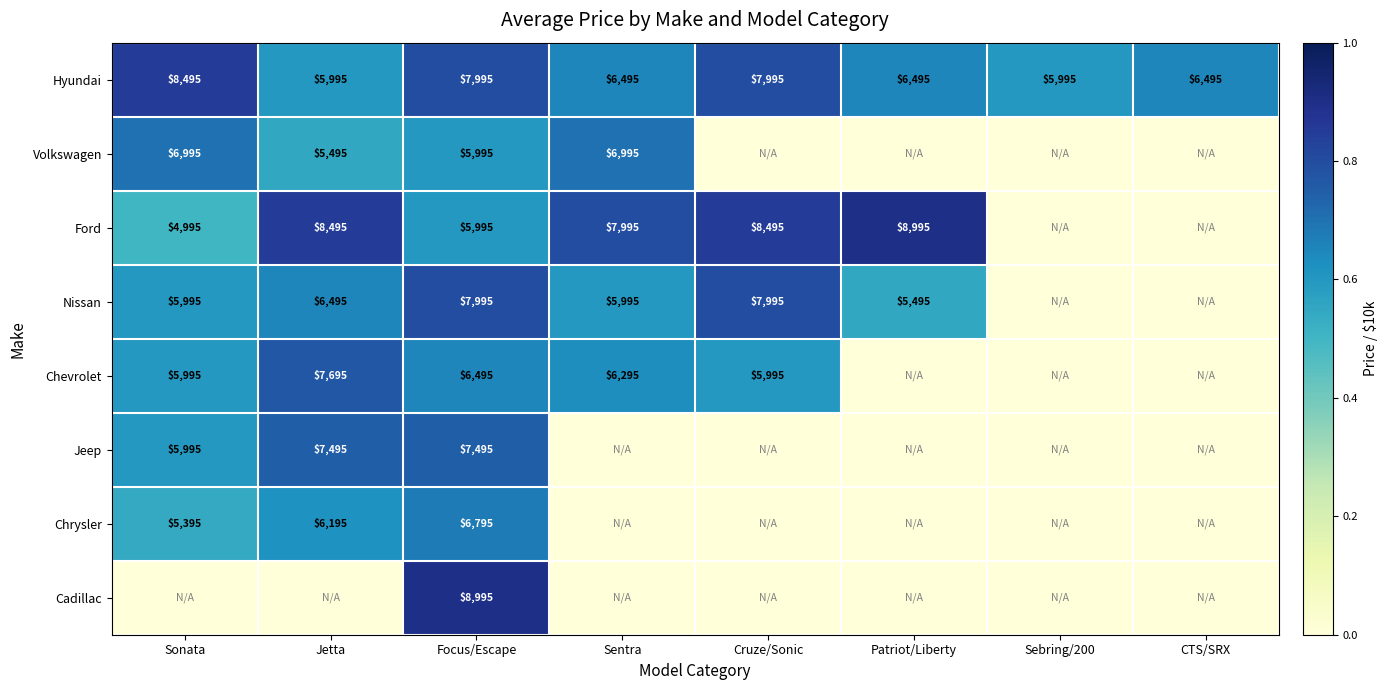

The value of Volkswagen at Focus/Escape is 0.9. True or false?

False